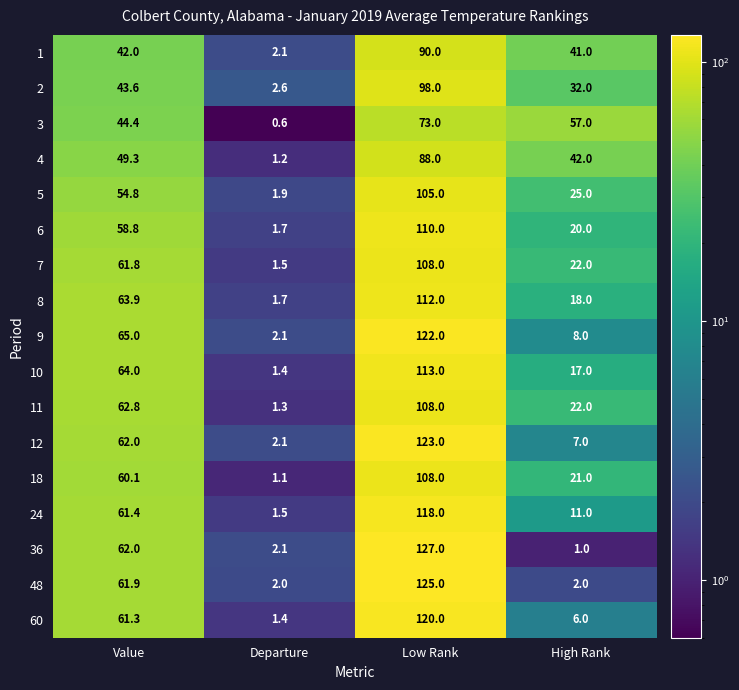

What is the average value of the 36 series?

48.0